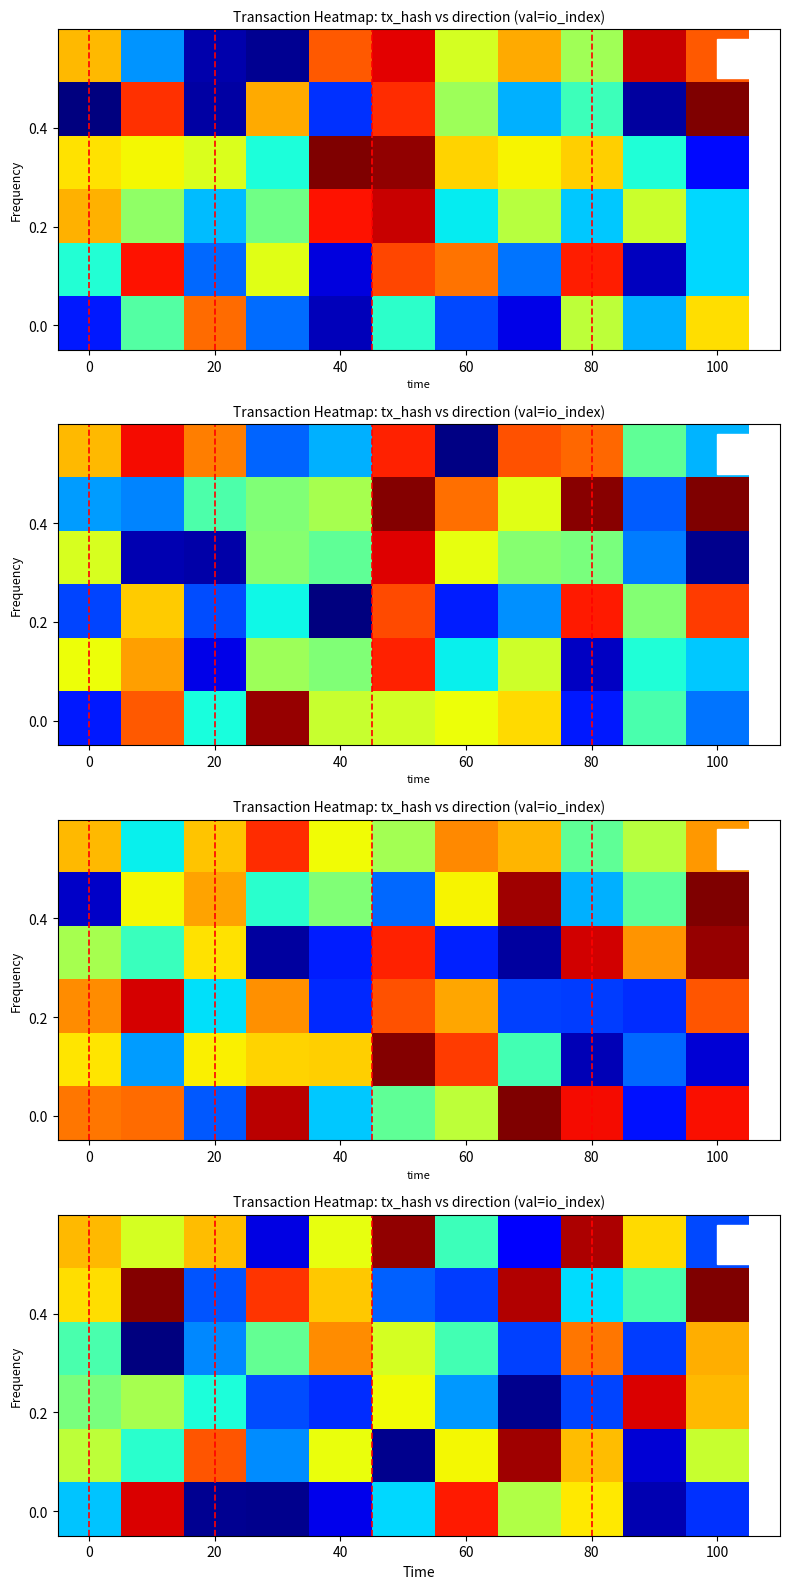

The row_0 series shows 1.0 at 9. True or false?

False